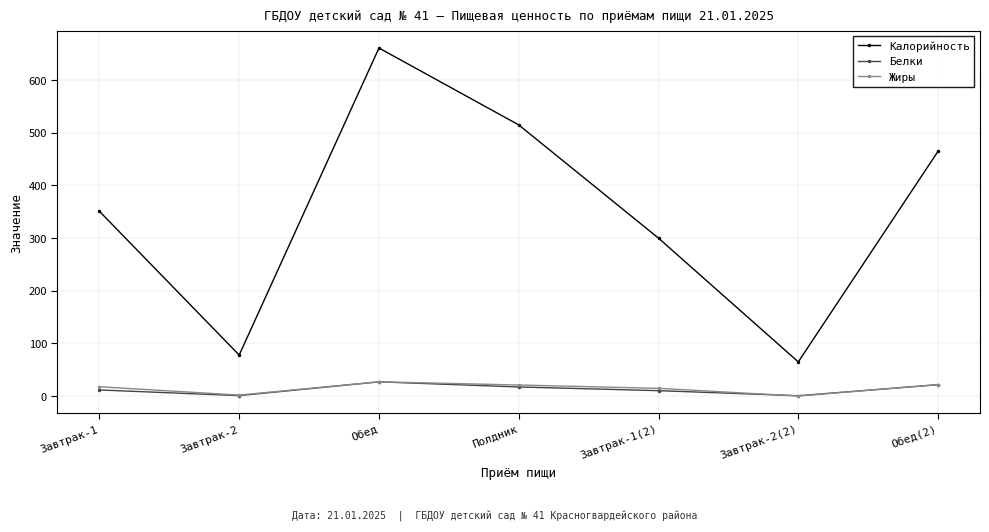

What is the total value across all series at Завтрак-1?

380.5